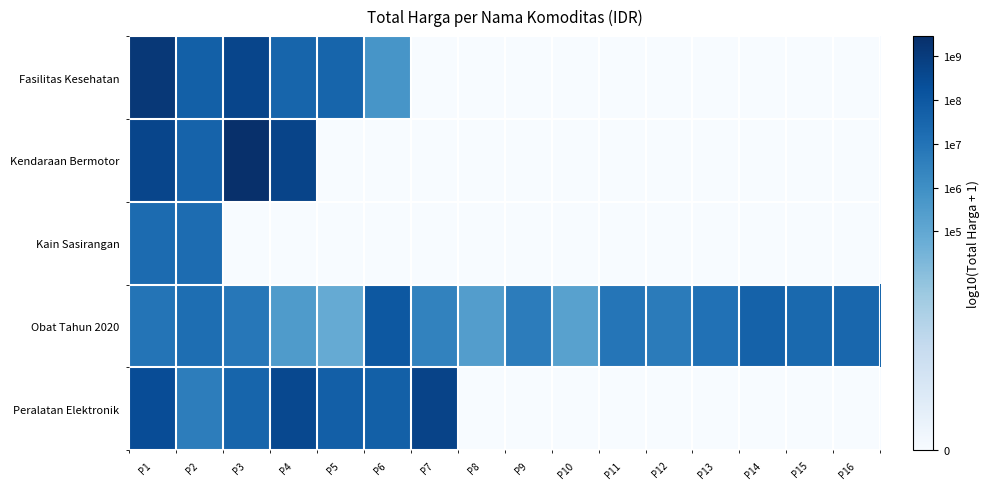

Rank the series at P8 from highest to lowest value.

Obat Tahun 2020, Fasilitas Kesehatan, Kendaraan Bermotor, Kain Sasirangan, Peralatan Elektronik